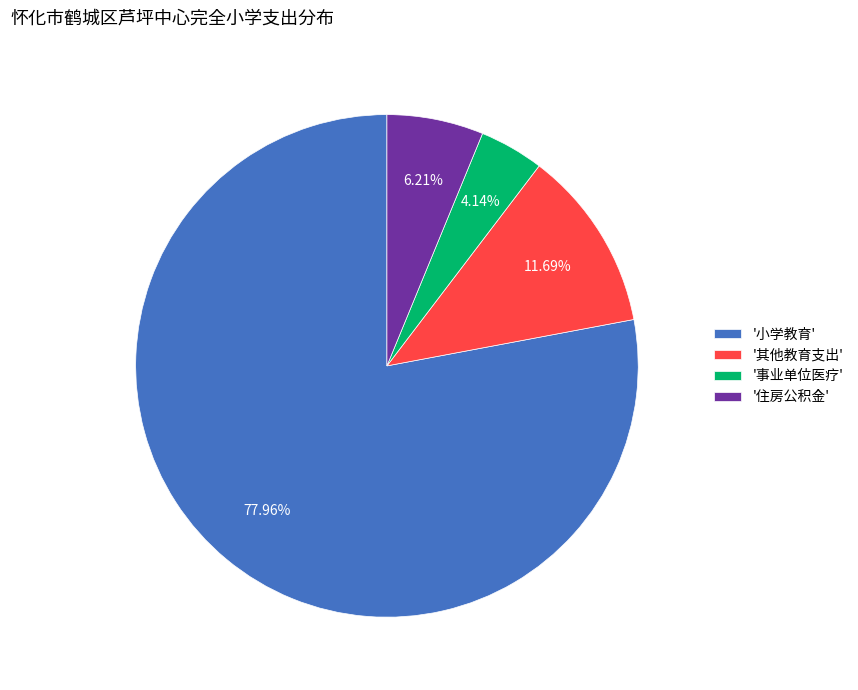

Rank the categories by value from highest to lowest.

'小学教育', '其他教育支出', '住房公积金', '事业单位医疗'